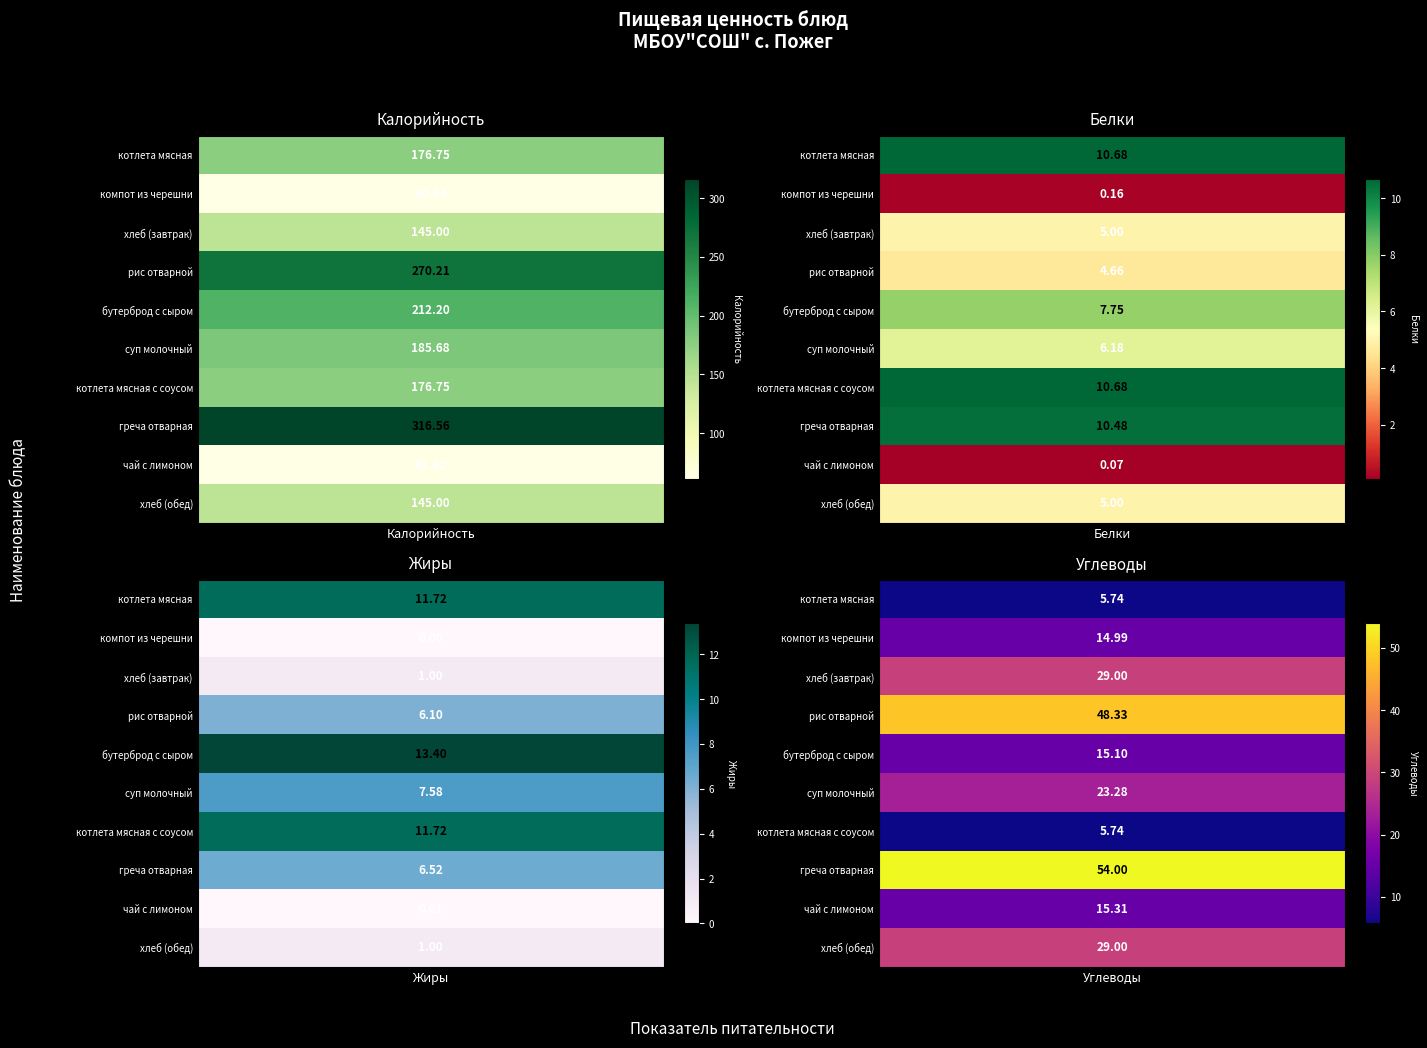

Read the Углеводы value at бутерброд с сыром.

15.1